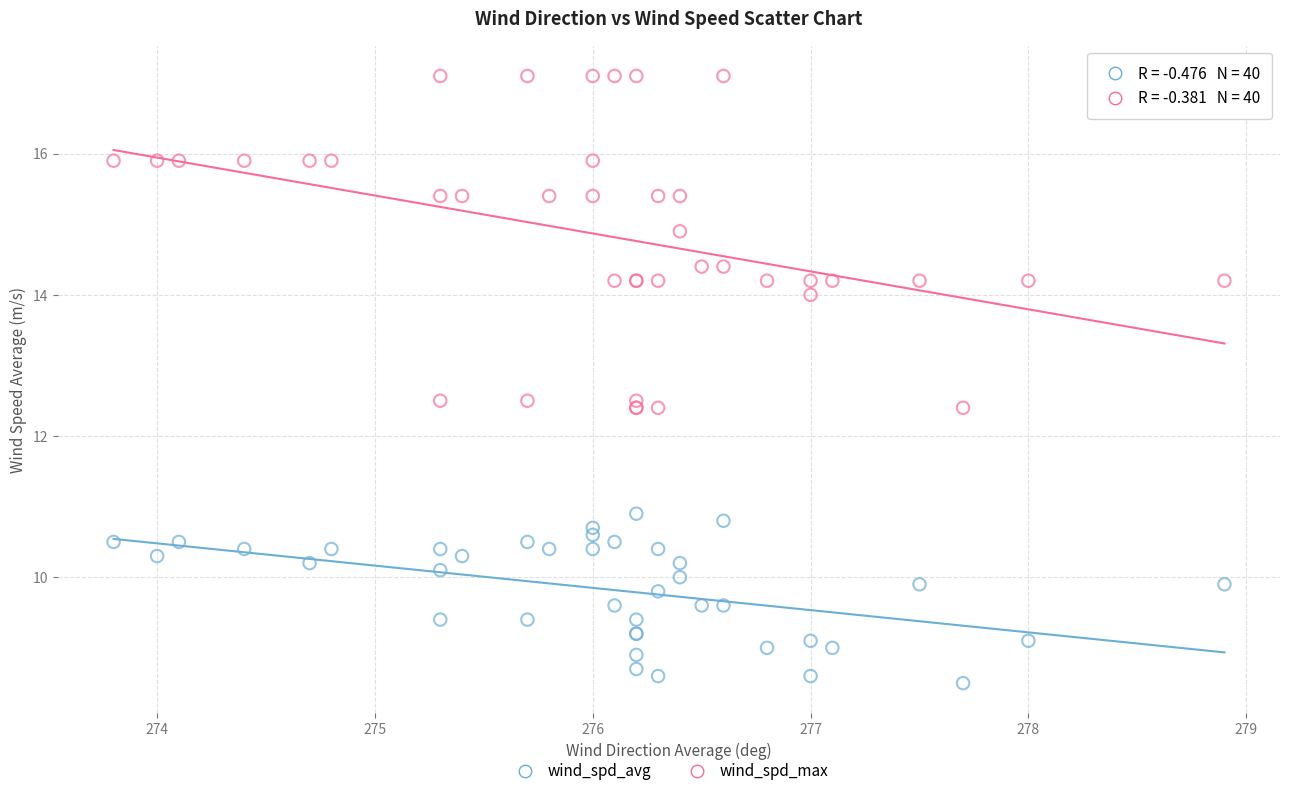

Which series has the widest spread of Y values?

wind_spd_max